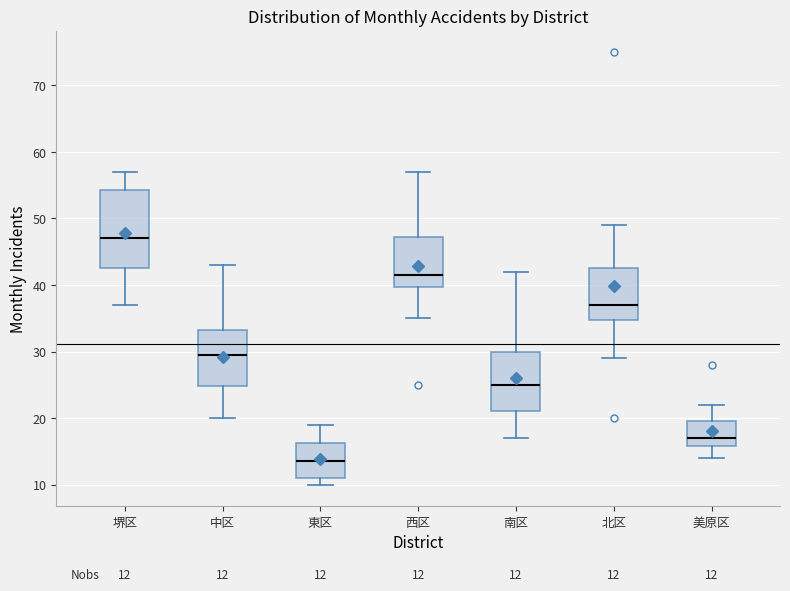

Comparing the boxes themselves (not the whiskers), which one is the tallest?

堺区